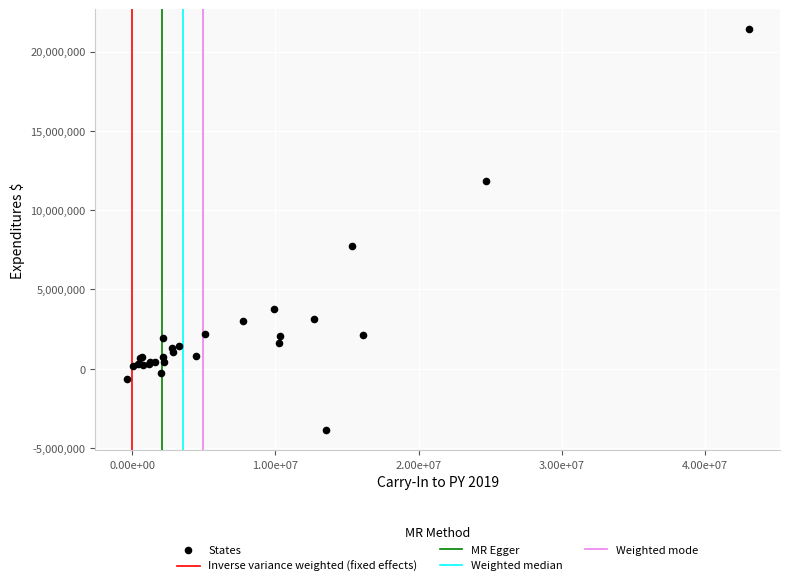

What Y value in the scatter plot is closest to 8767591?

7746302